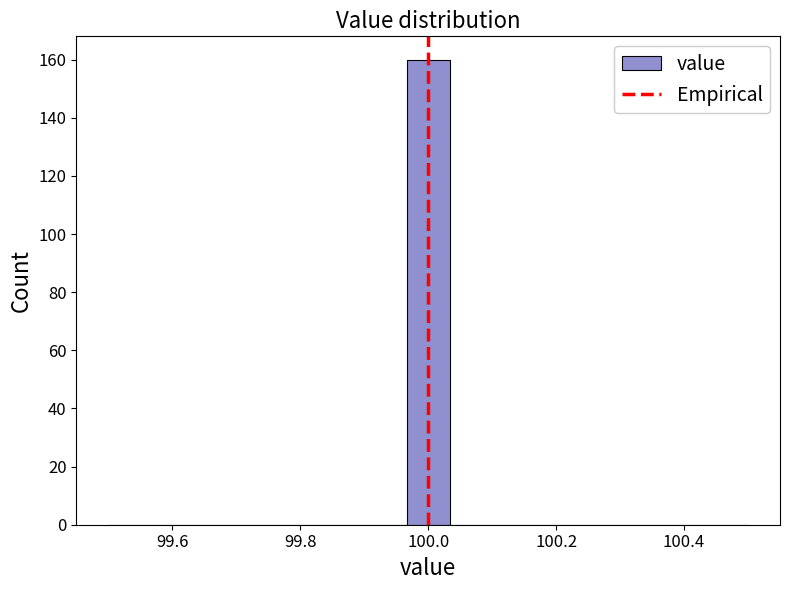

Read against the x-axis, roughly where is the centre of the tallest bar?

100.00